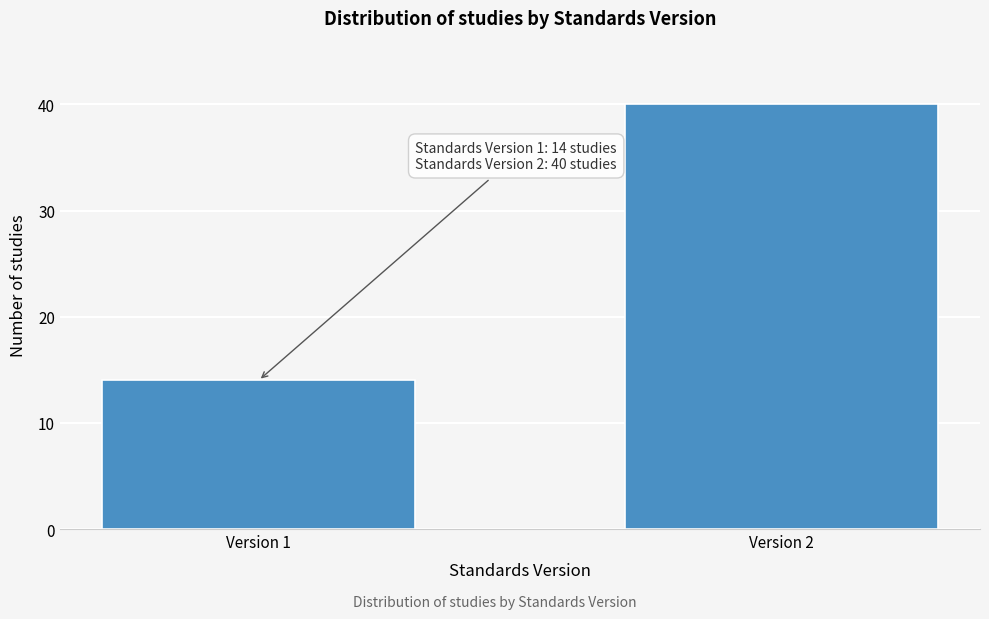

Reading left to right, transcribe all the data shown in this chart.

Version 1=14	Version 2=40